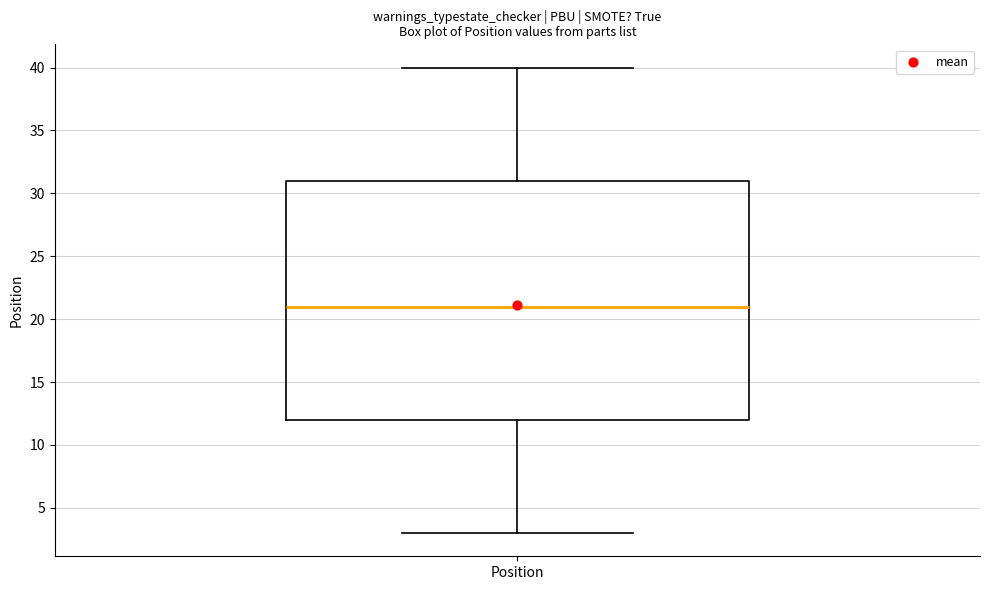

Read this box plot against the y-axis: the position of the median line, the range covered by the box, and the ends of both whiskers. The values are not printed on the chart, so give them approximately, as read against the axis.

median 21, box 12 to 31, whiskers 3 to 40